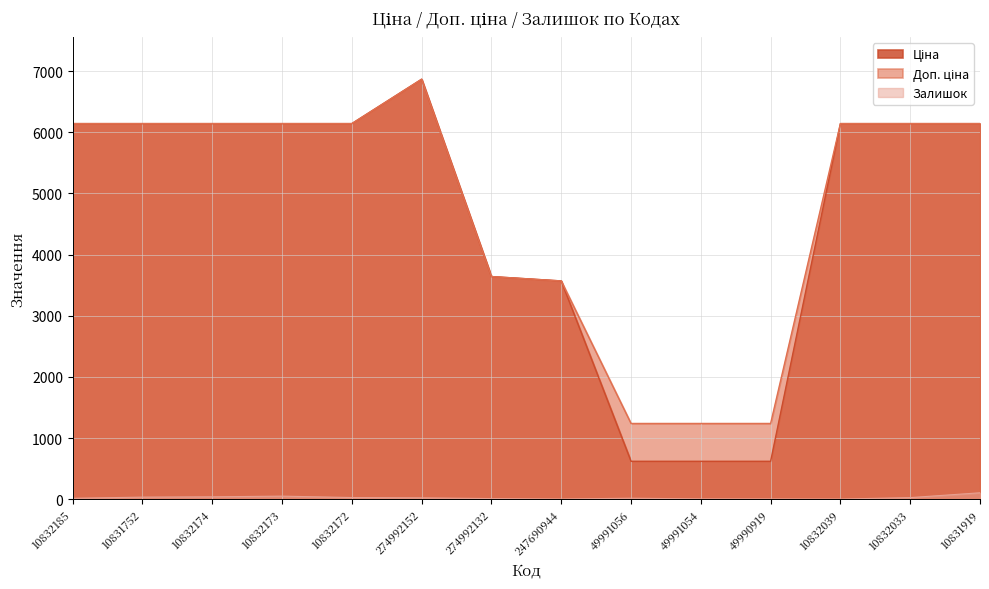

What is the difference between the second highest and second lowest values in the Залишок series?

47.0